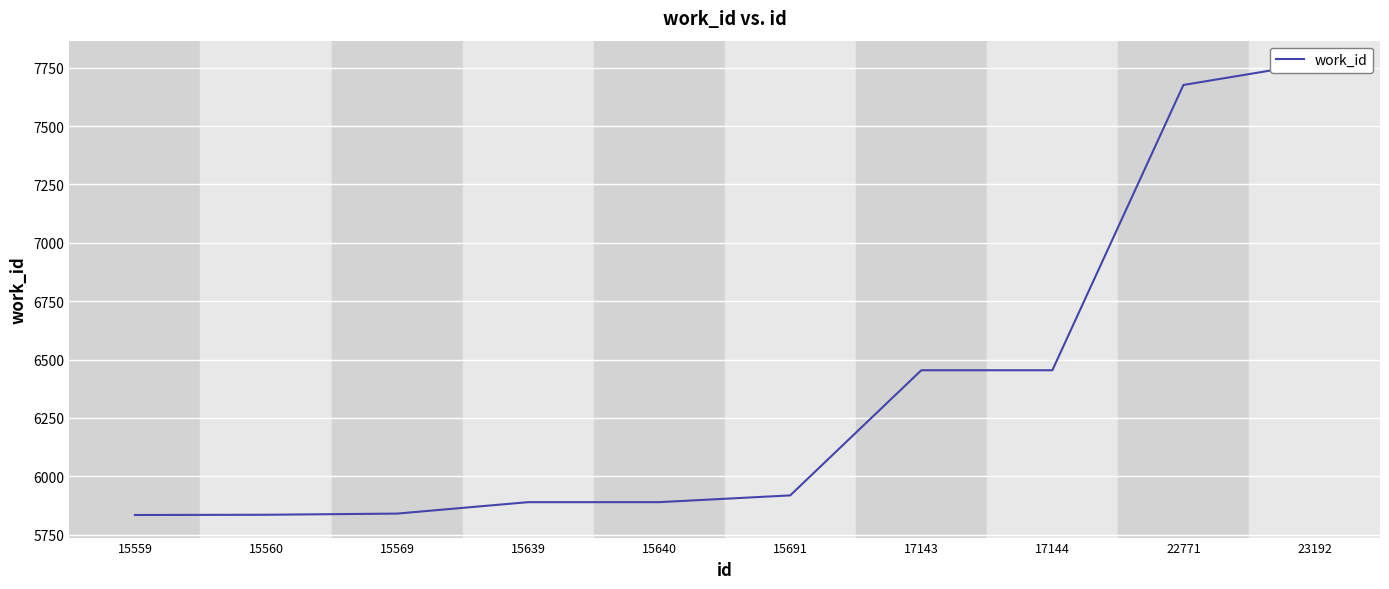

The chart shows a value of 6454 at 17144. True or false?

True